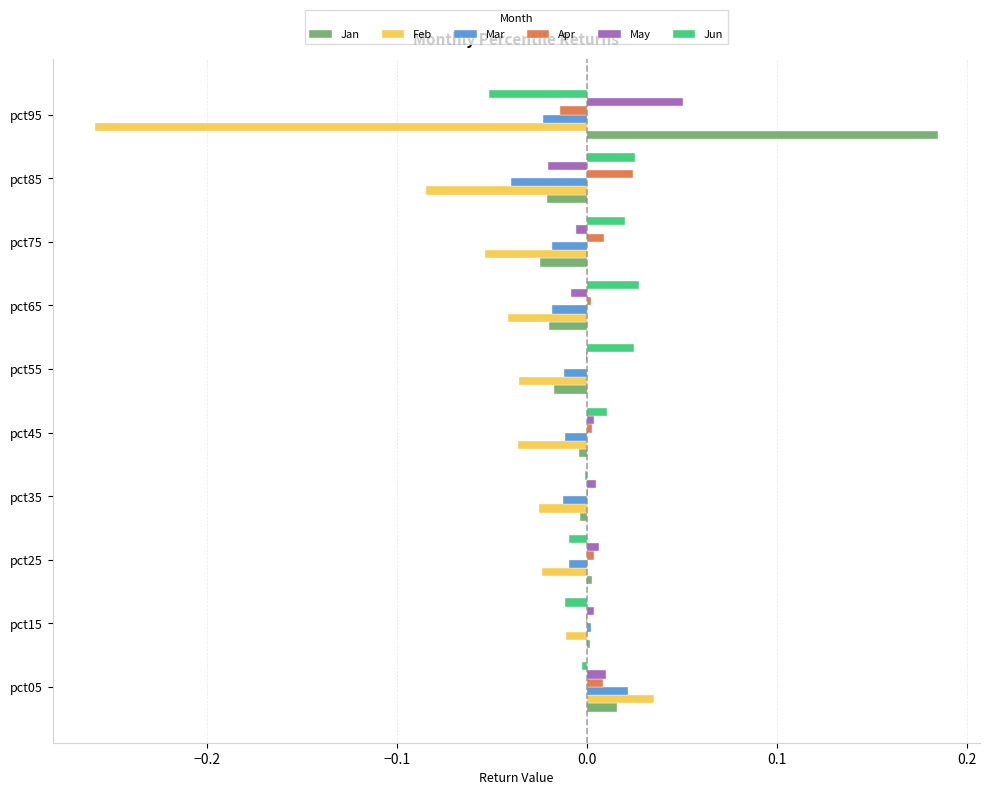

At which label does May reach its peak?

pct95